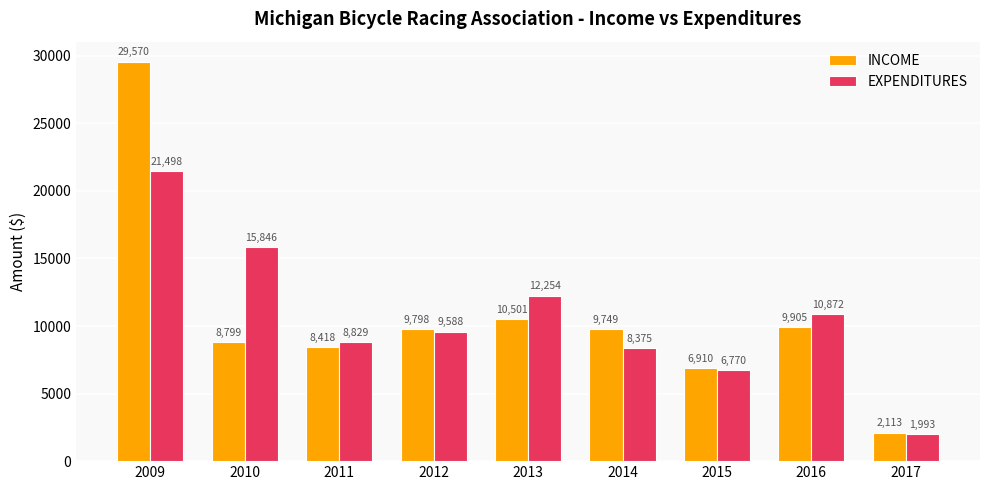

At which category is the sum across all series the highest?

2009